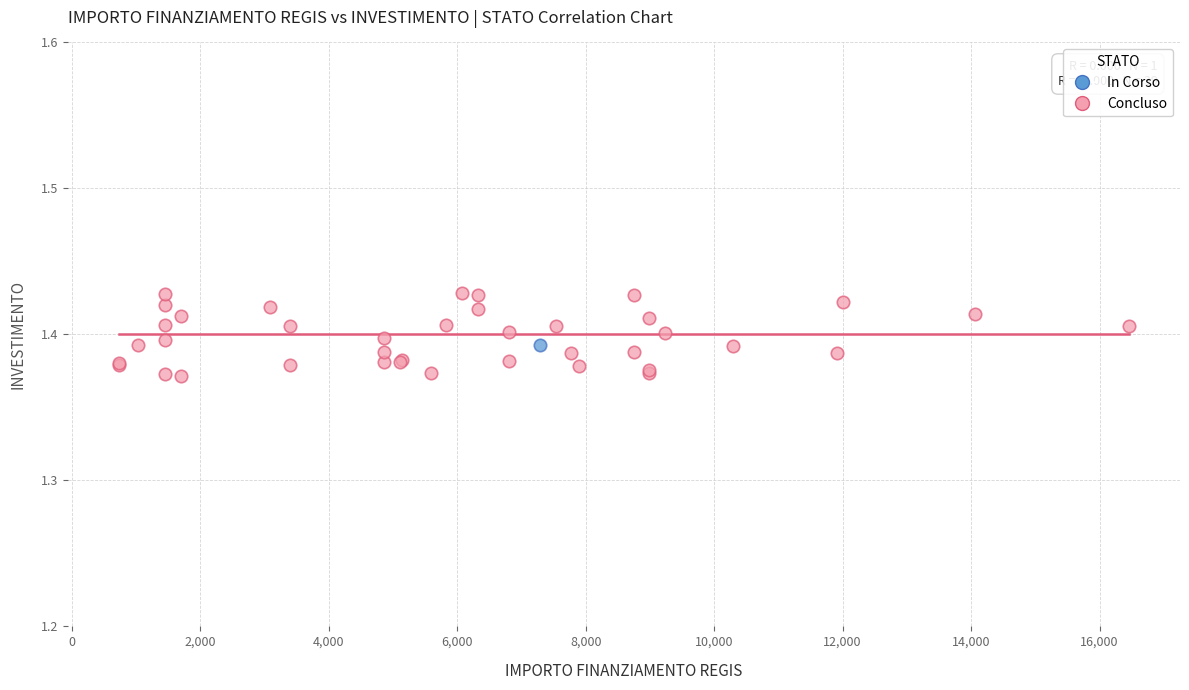

What are all the series names shown in the legend?

In Corso, Concluso